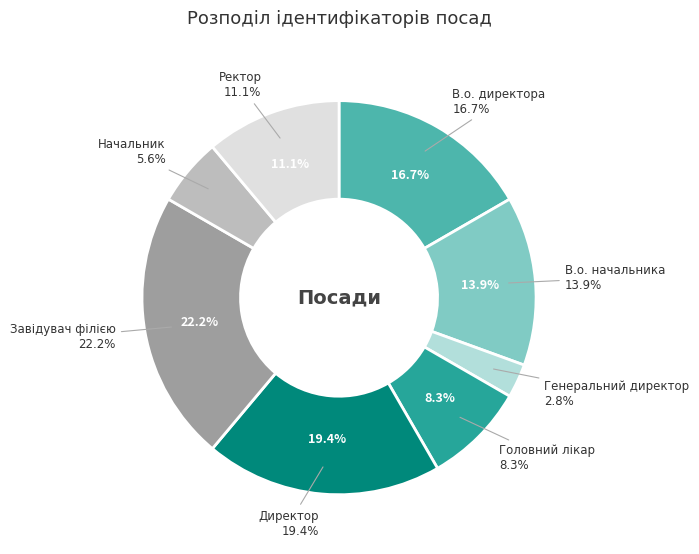

To the nearest percent, what portion does Головний лікар represent?

8%